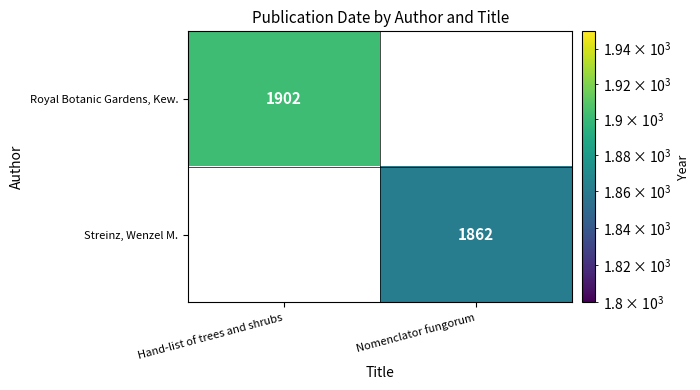

Is the value of Royal Botanic Gardens, Kew. at Hand-list of trees and shrubs greater than the value of Streinz, Wenzel M. at Nomenclator fungorum?

Yes